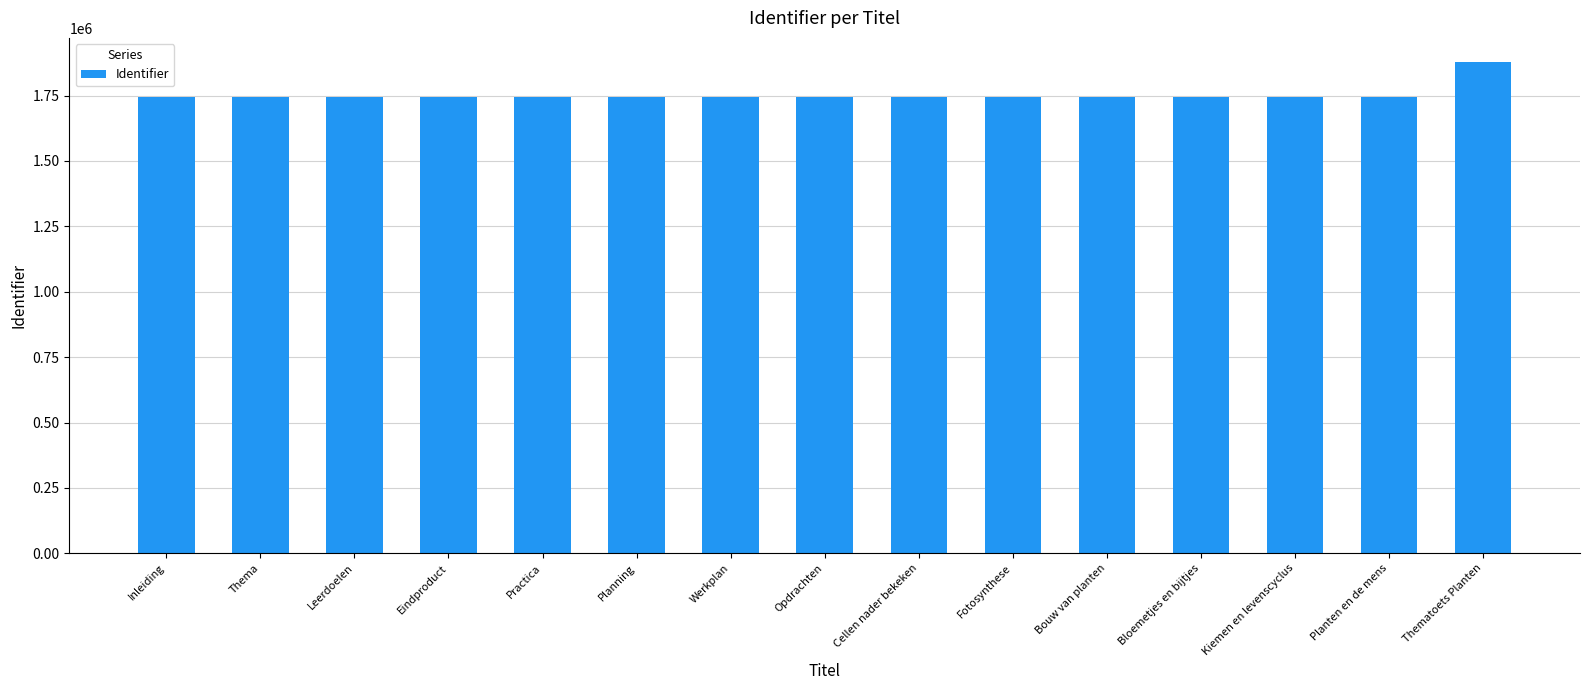

Does the chart contain any negative values?

No